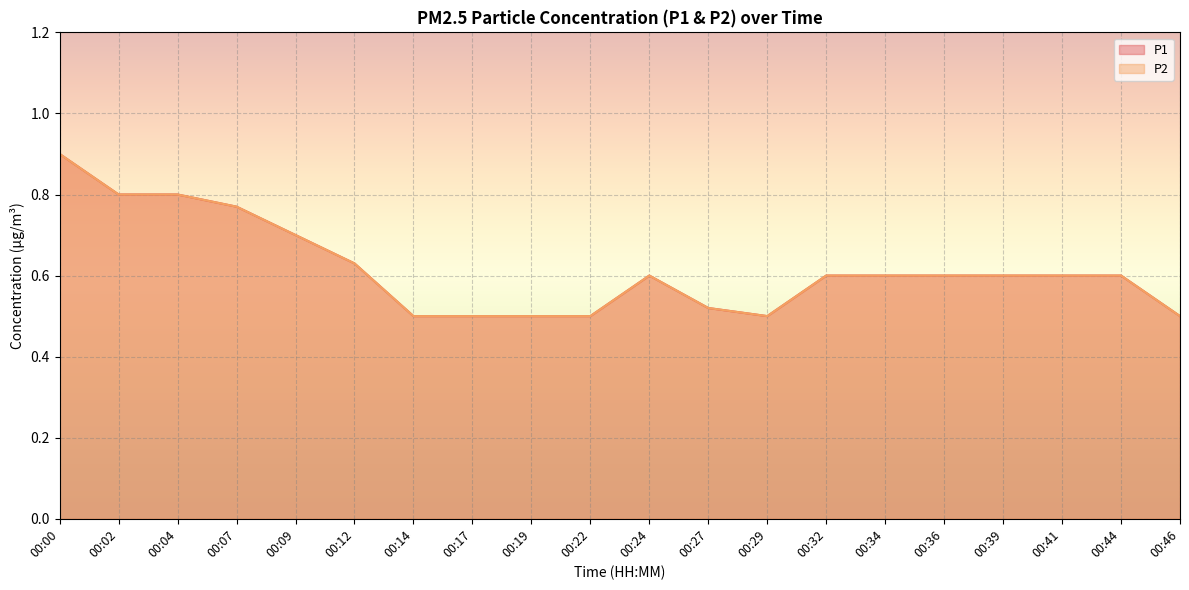

What is the sum of the P1 values at 00:27 and 00:19?

1.0